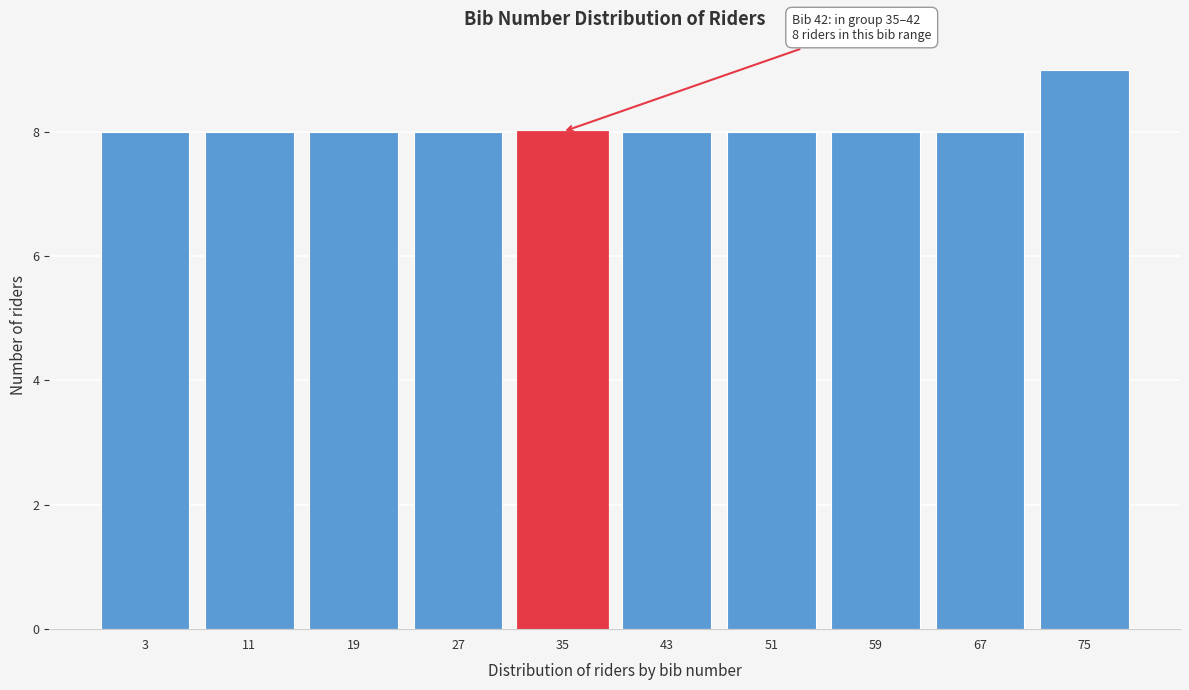

Reading right to left, transcribe all the data shown in this chart.

75=9	67=8	59=8	51=8	43=8	35=8	27=8	19=8	11=8	3=8